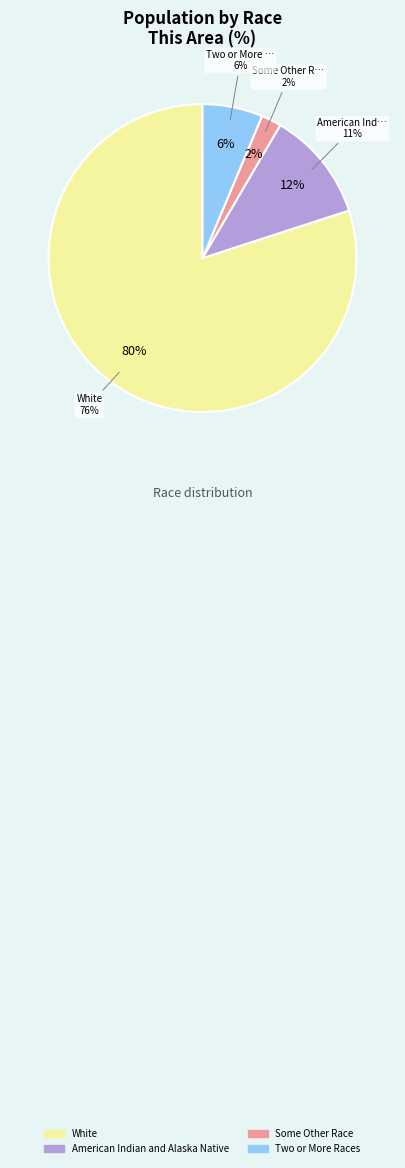

Approximately how many times larger is the value at Two or More Races compared to American Indian and Alaska Native?

0.5